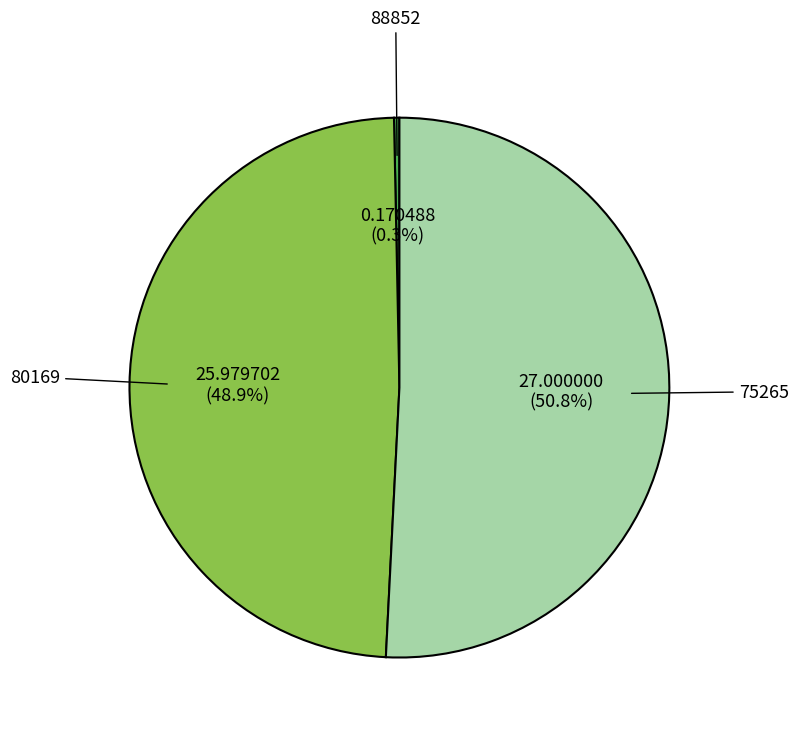

How many slices are in this pie chart?

3